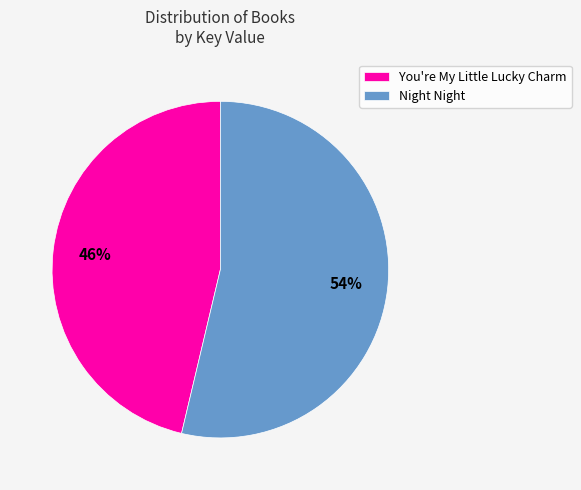

Which slice is the largest?

Night Night